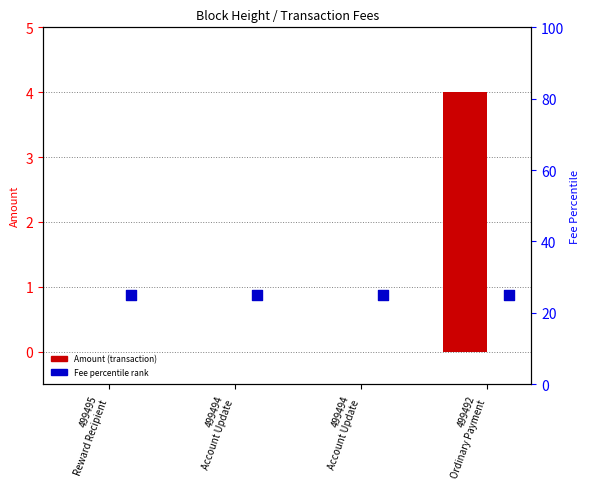

What are all the series names shown in the legend?

Amount, Fee (percentile rank)